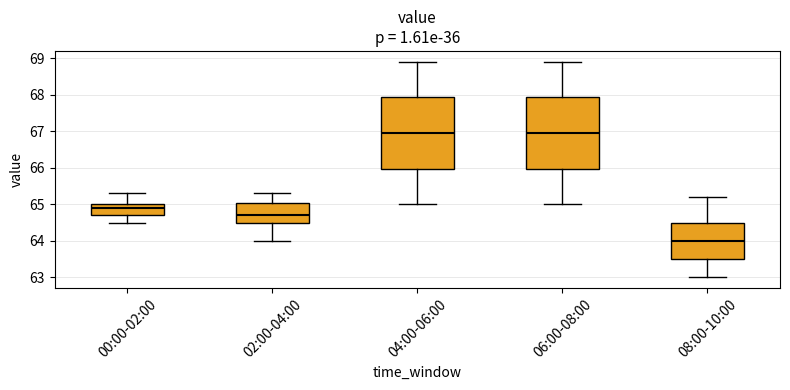

Reading left to right, read every box against the y-axis: the position of its median line, the range the box covers, and the ends of its whiskers. The values are not printed on the chart, so give them approximately, as read against the axis.

00:00-02:00: median 64.9, box 64.7 to 65.0, whiskers 64.5 to 65.3
02:00-04:00: median 64.7, box 64.5 to 65.0, whiskers 64.0 to 65.3
04:00-06:00: median 67.0, box 66.0 to 67.9, whiskers 65.0 to 68.9
06:00-08:00: median 67.0, box 66.0 to 67.9, whiskers 65.0 to 68.9
08:00-10:00: median 64.0, box 63.5 to 64.5, whiskers 63.0 to 65.2